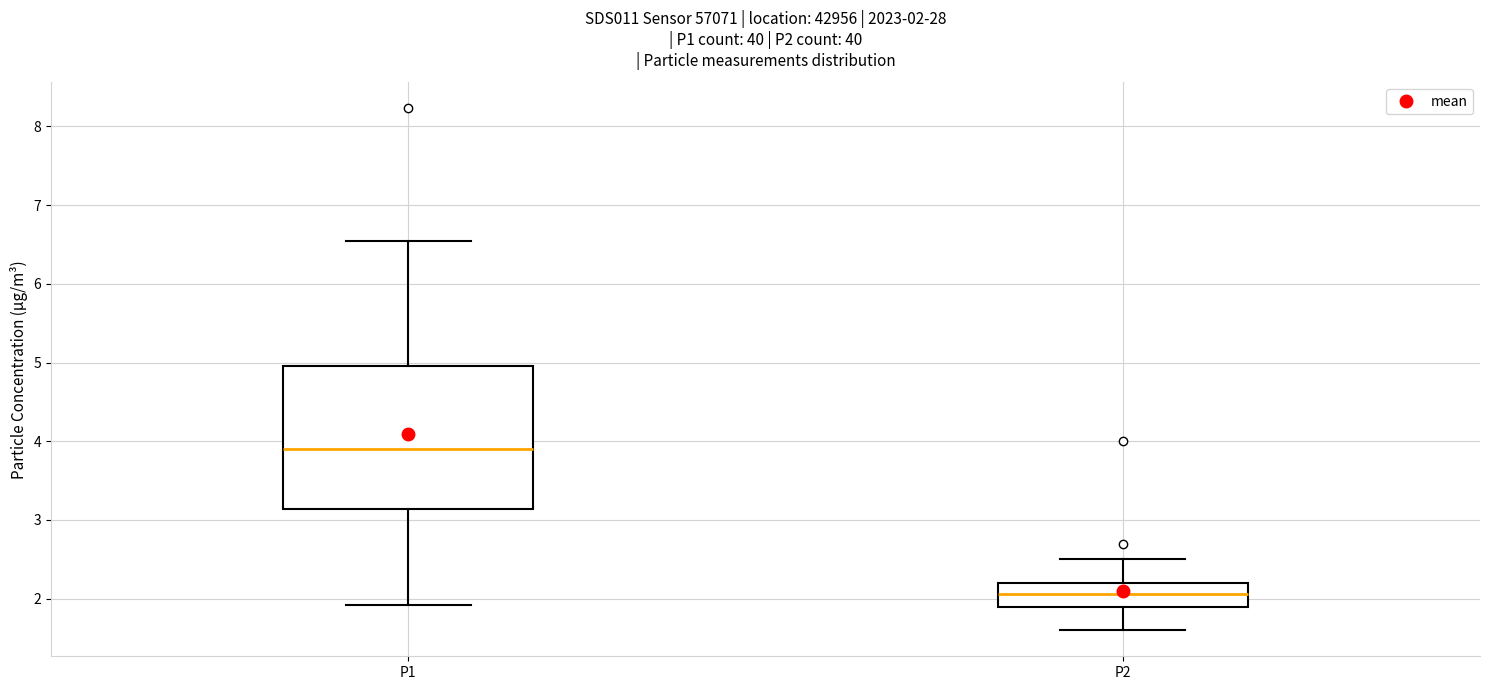

Which box's median line is the highest?

P1